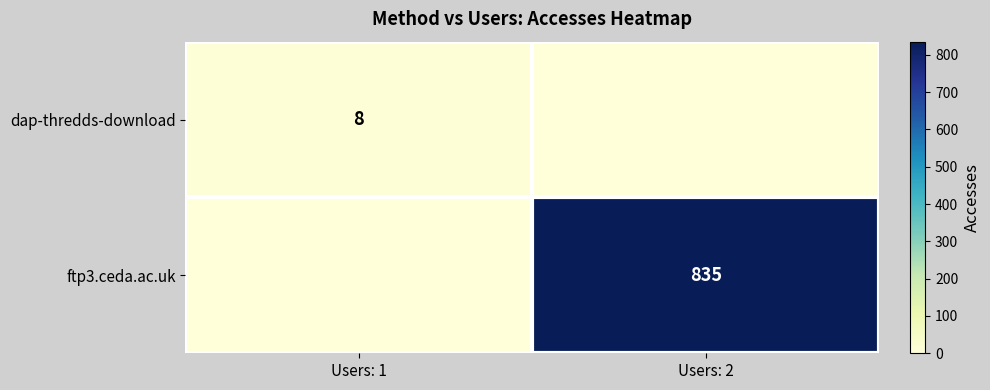

True or false: dap-thredds-download has a value of 8 at Users: 1.

True